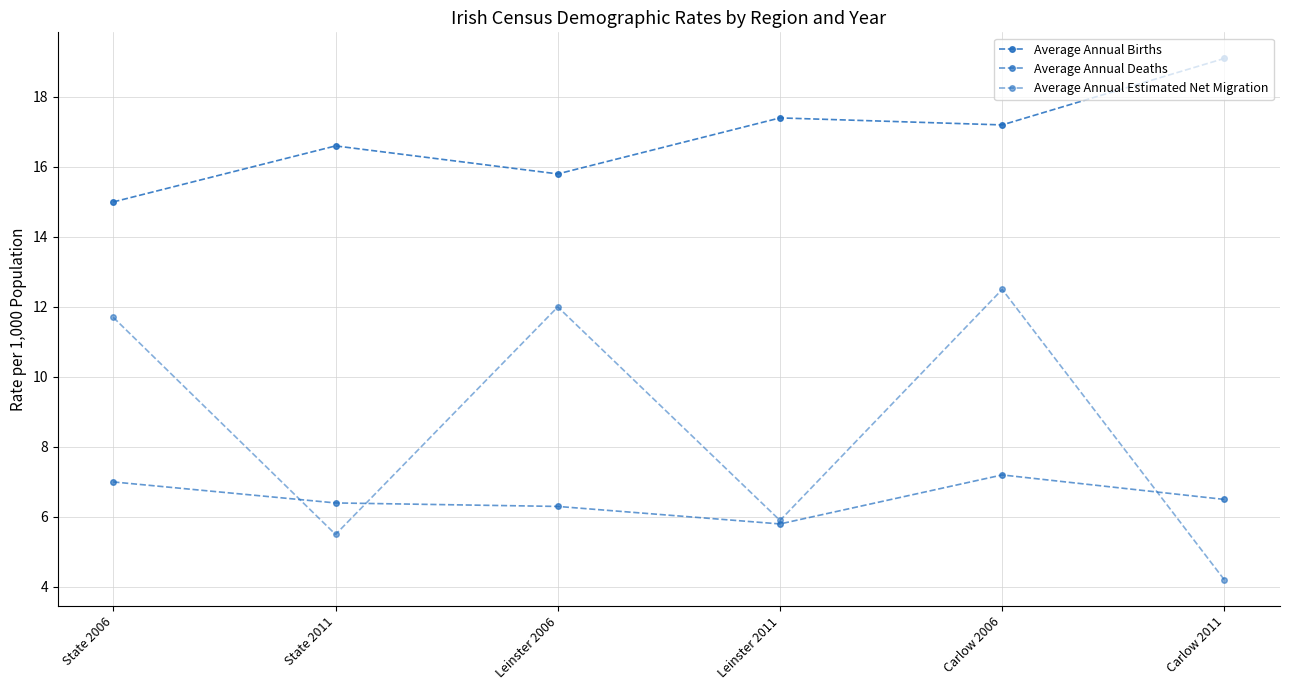

How many intersections are there between Average Annual Deaths and Average Annual Estimated Net Migration?

3